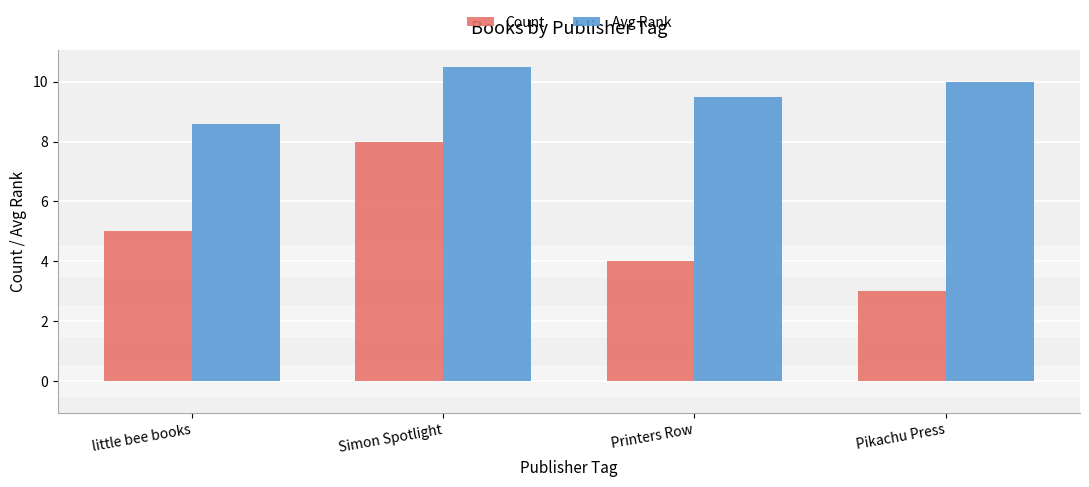

How many groups of bars are there?

4